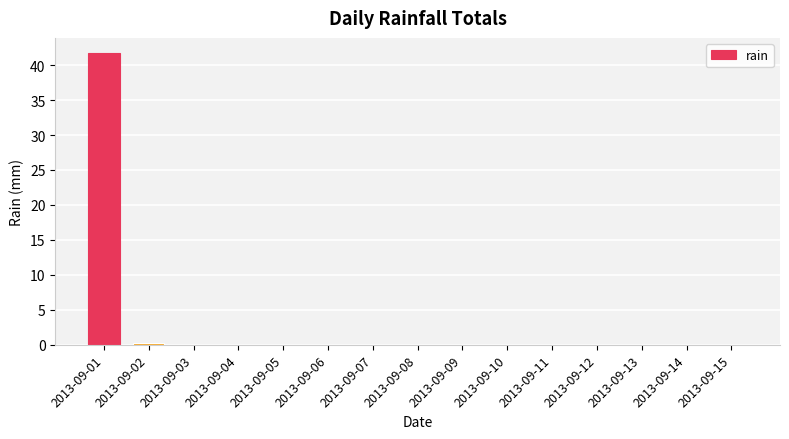

At which category does the chart reach its peak across all series?

2013-09-01